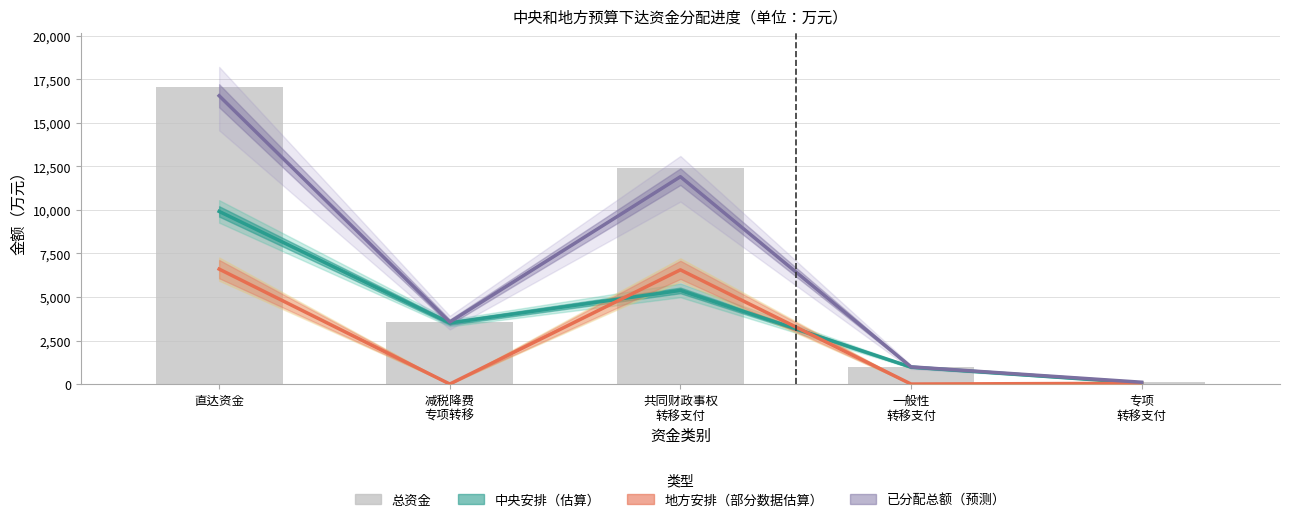

What is the greatest value displayed?

17078.5